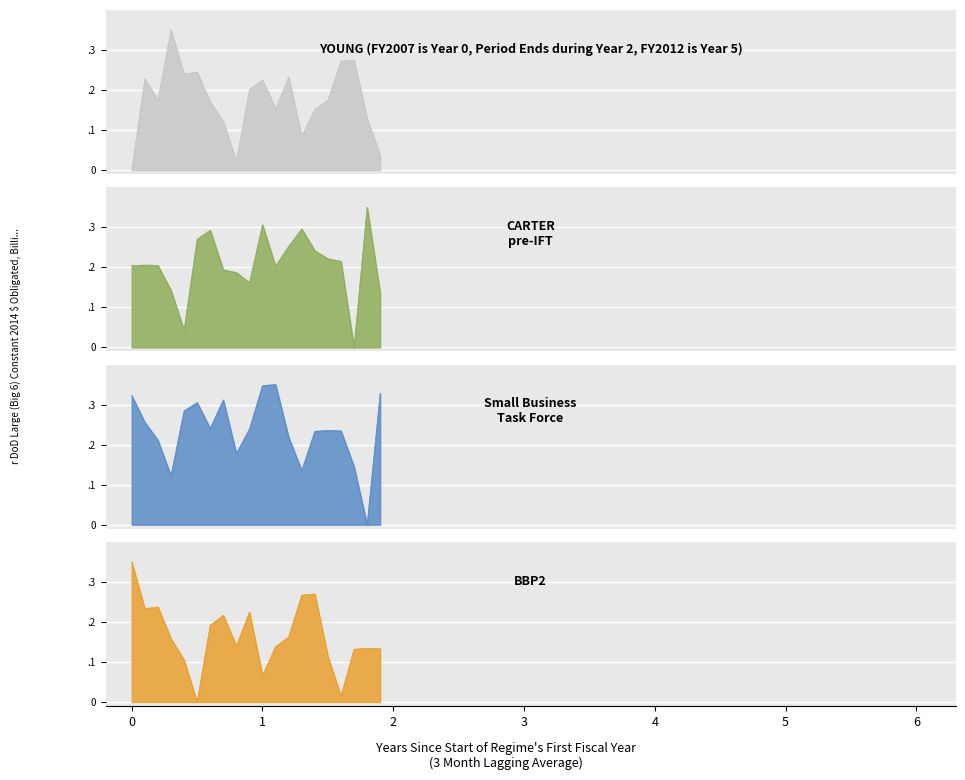

At which category does CARTER pre-IFT reach its first local valley?

4